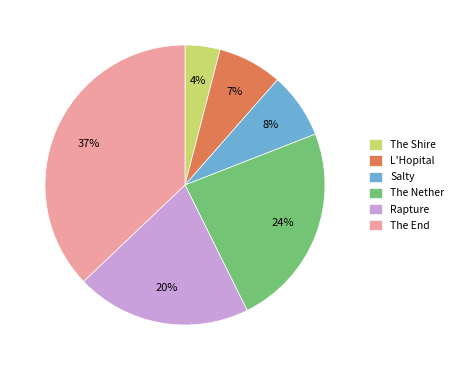

Does The End represent more than half of the total?

No